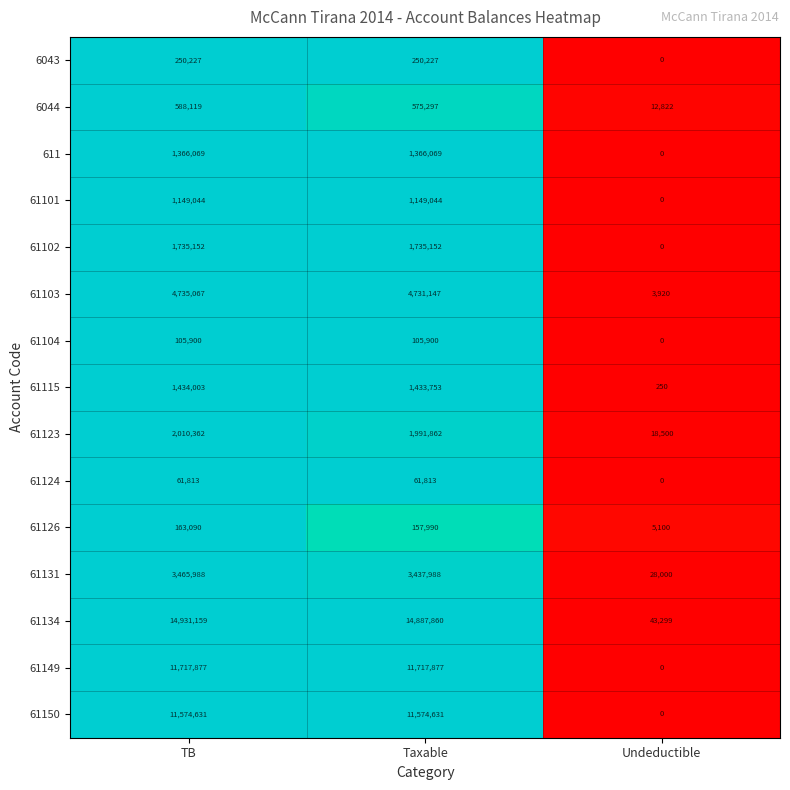

What is the difference between the 61101 values at TB and Undeductible?

1149044